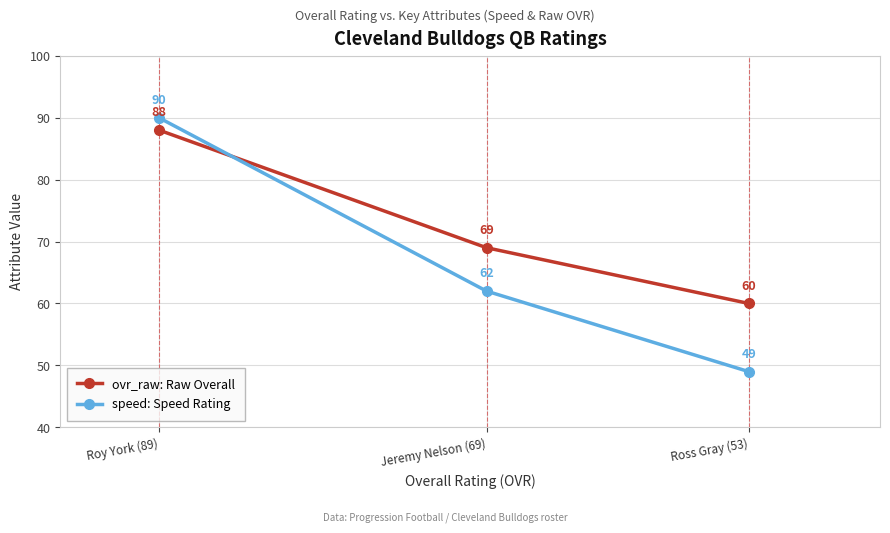

The speed: Speed Rating series shows 85 at Jeremy Nelson (69). True or false?

False